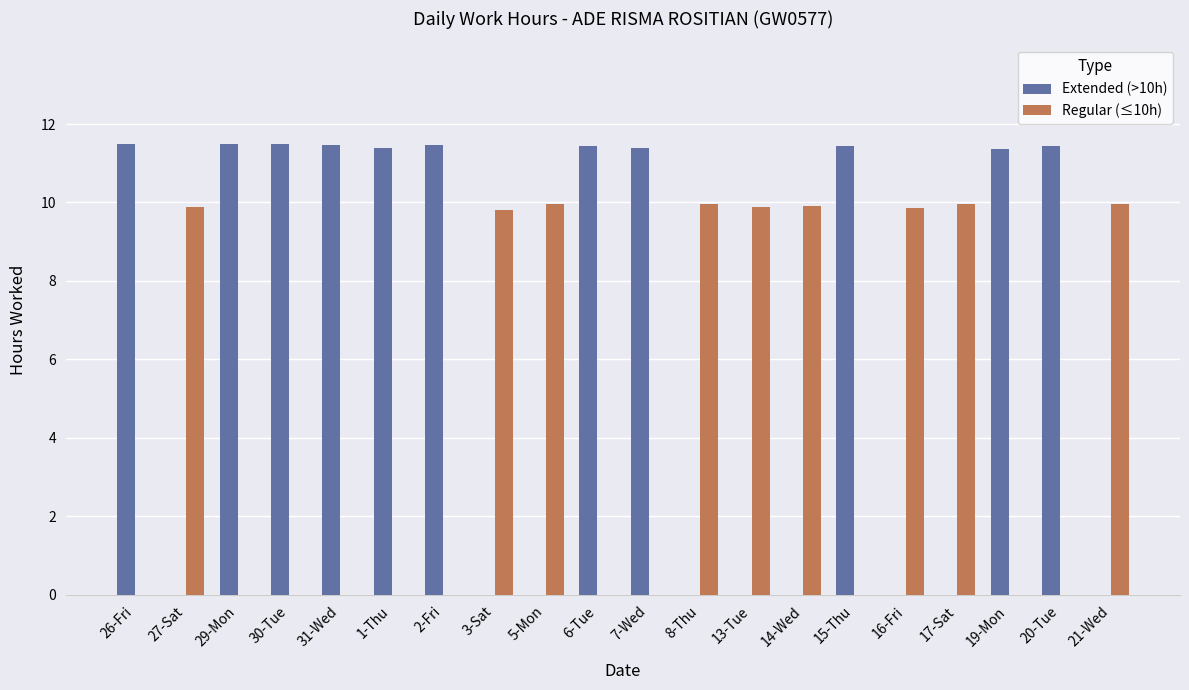

What is the sum of all Extended (>10h) values?

125.9